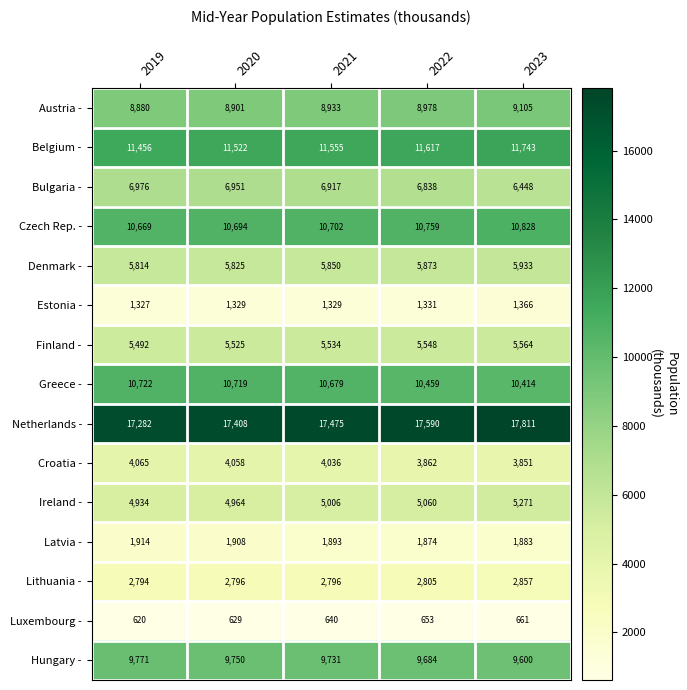

What is the difference between the second highest and minimum values in the Ireland - series?

126